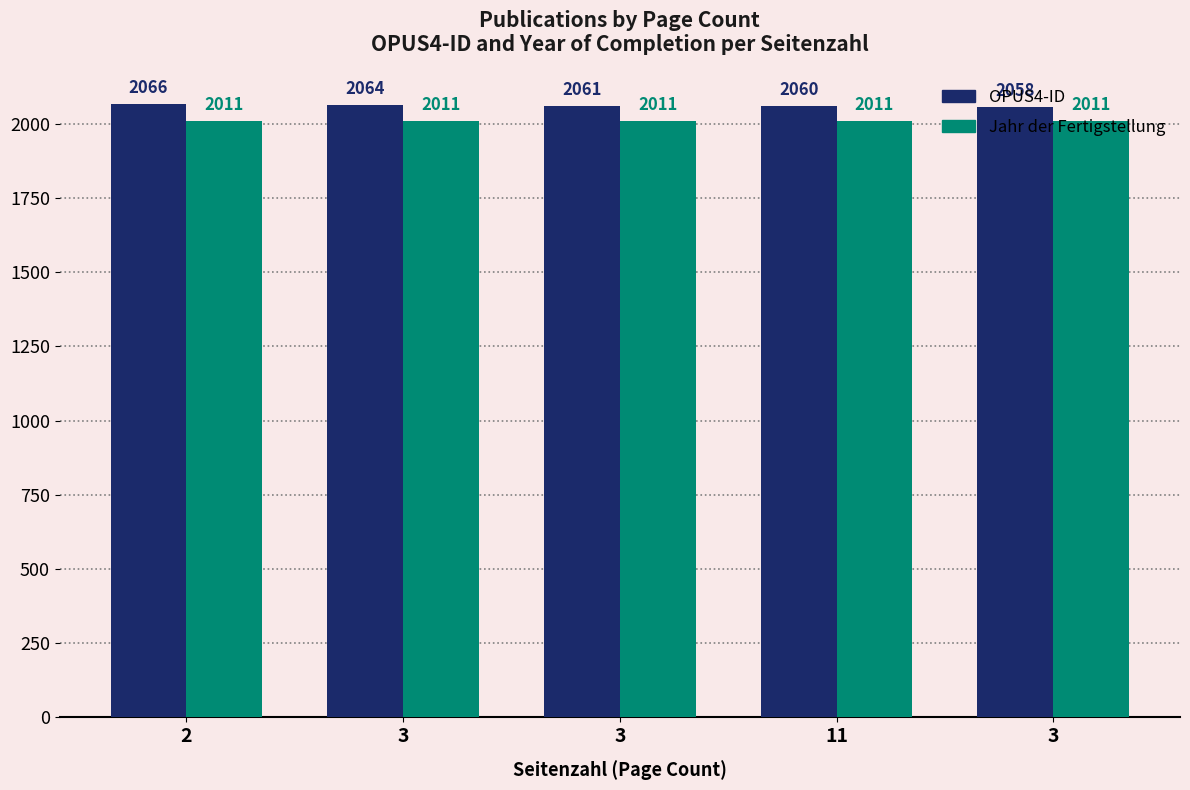

What is the label of the 5th bar from the left?

3